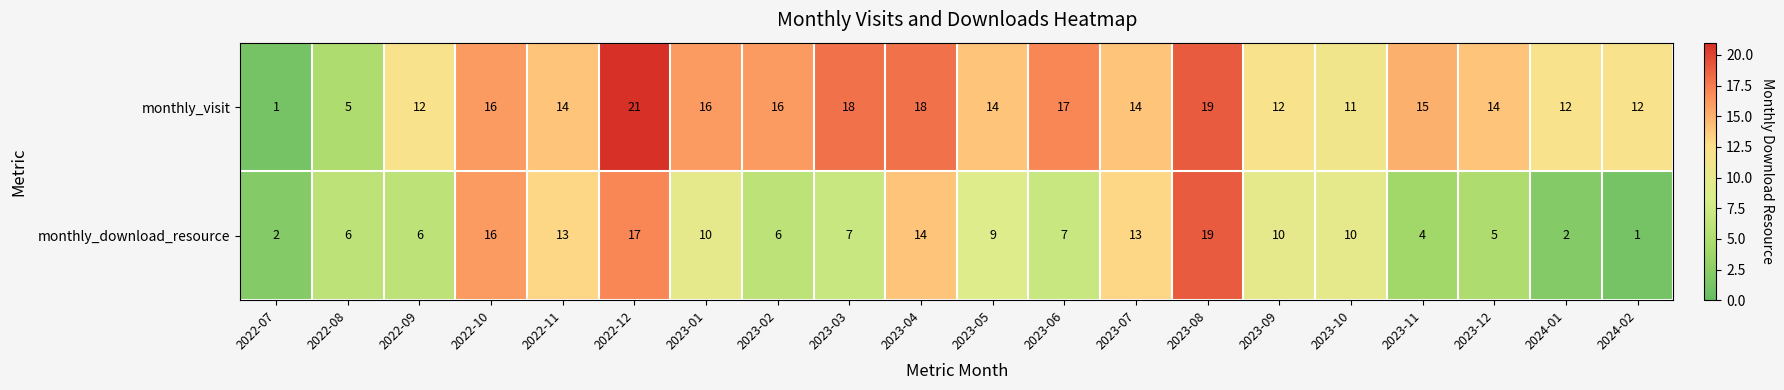

List the series in order of their overall mean, highest first.

monthly_visit, monthly_download_resource